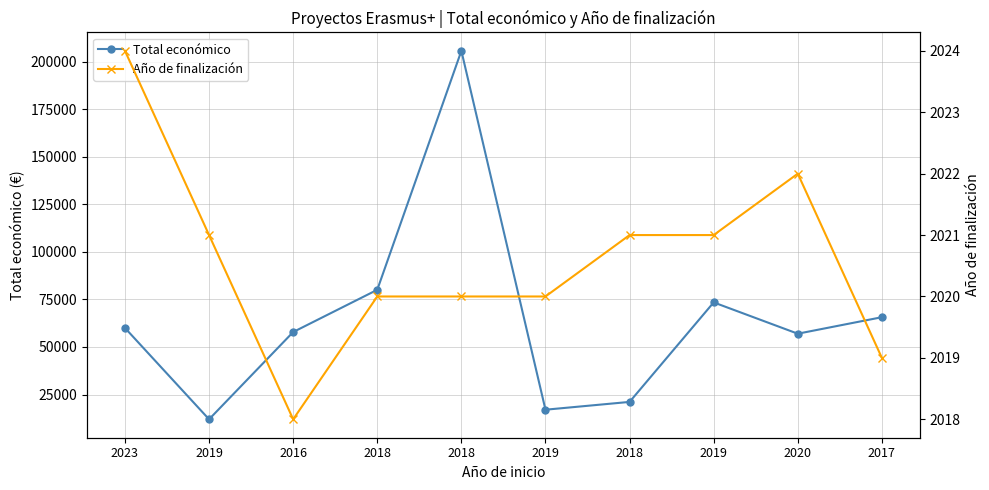

How many Año de finalización values are between 2020 and 2021?

6